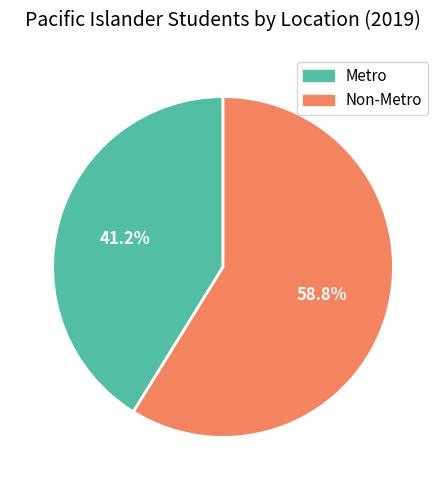

Count the number of slices in the pie.

2